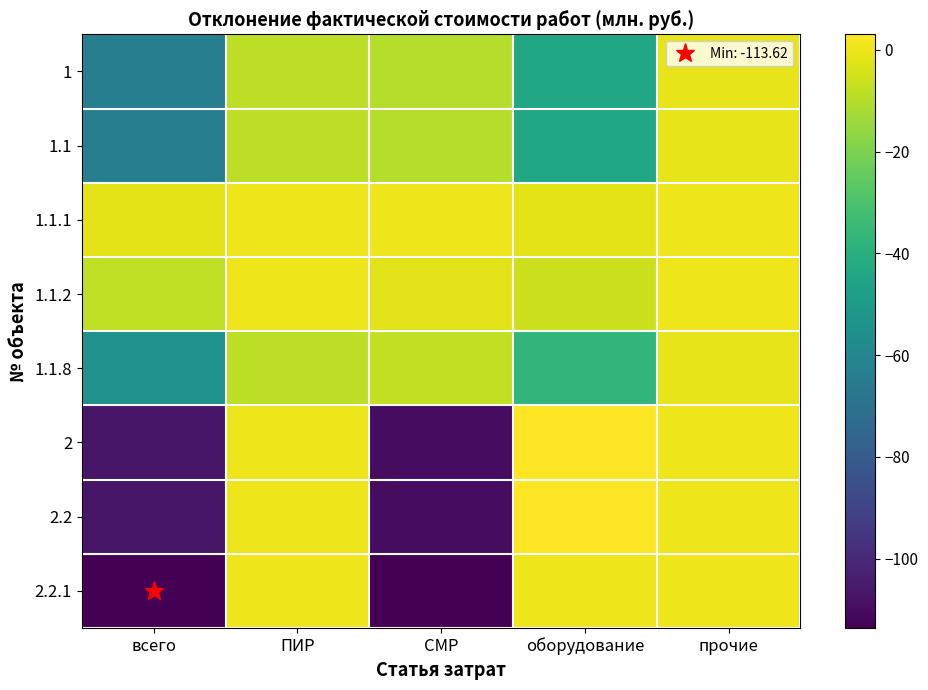

Which series has the largest range (max minus min)?

2.2.1